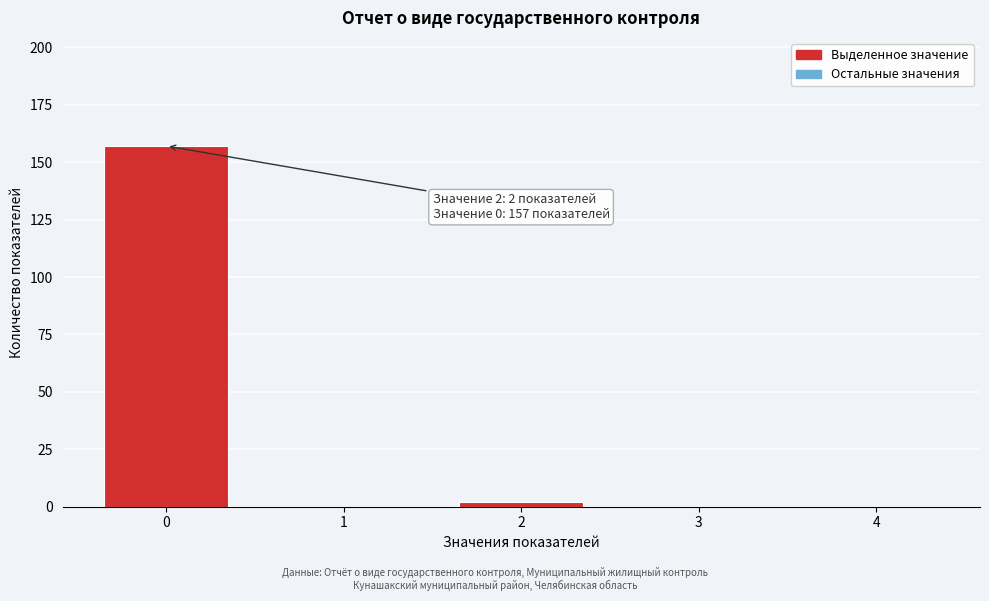

Reading right to left, transcribe all the data shown in this chart.

4=0	3=0	2=2	1=0	0=157